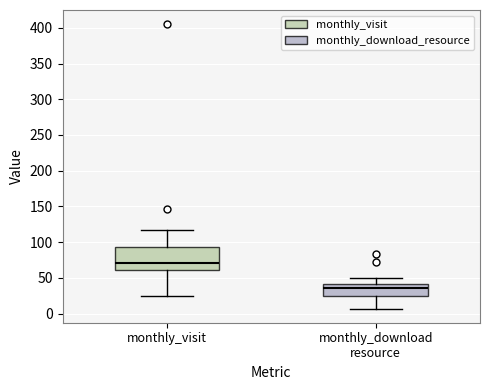

Which box is the tallest, from its lower edge to its upper edge?

monthly_visit